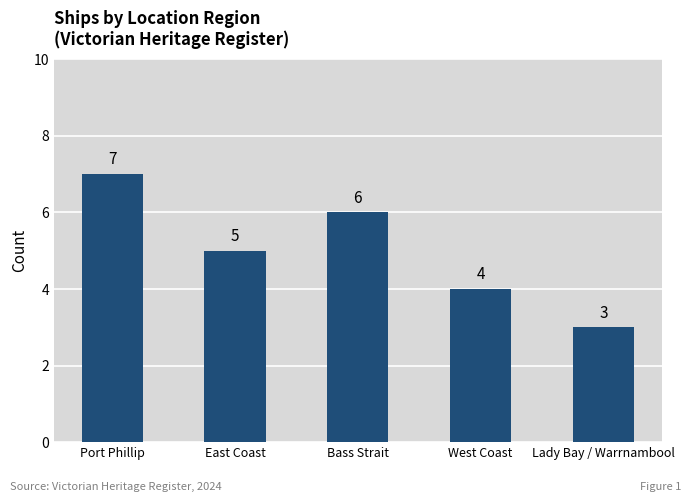

What is the sum of the values at Lady Bay / Warrnambool and East Coast?

8